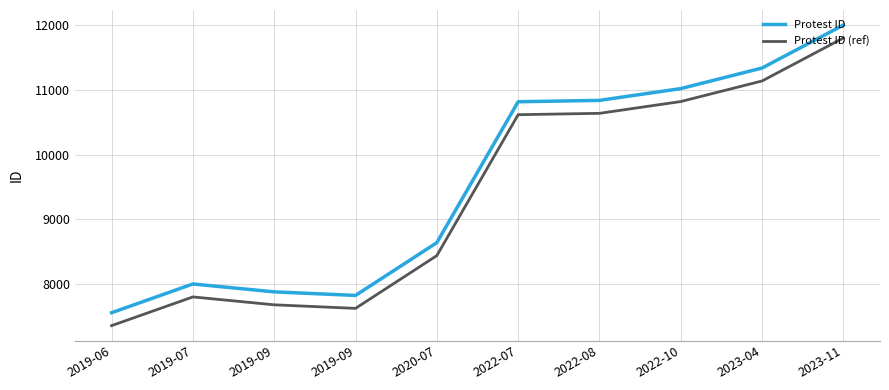

Which series has the largest total across all categories?

Protest ID